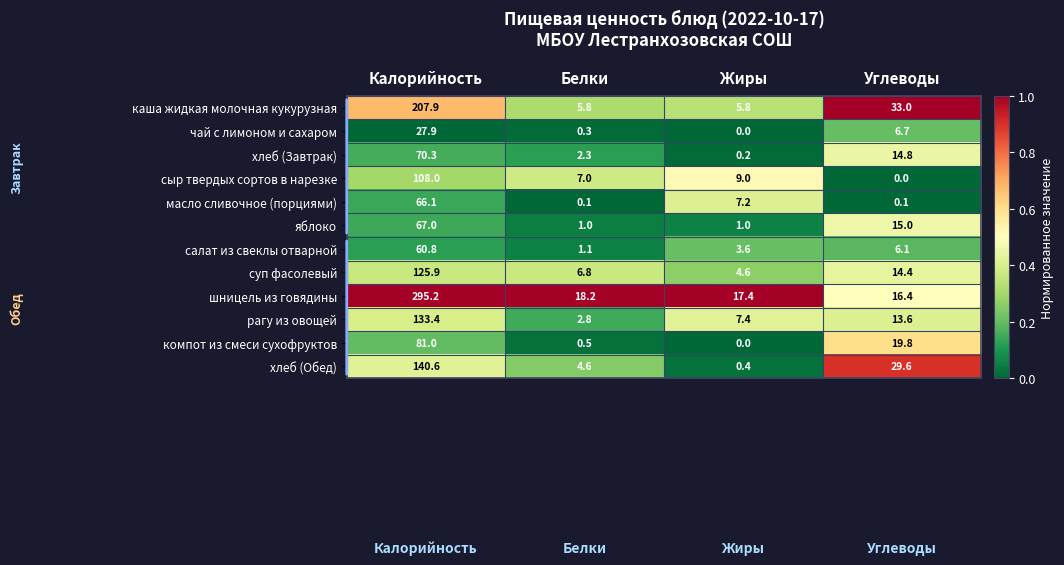

Where does the хлеб (Обед) series first go above 29?

Калорийность